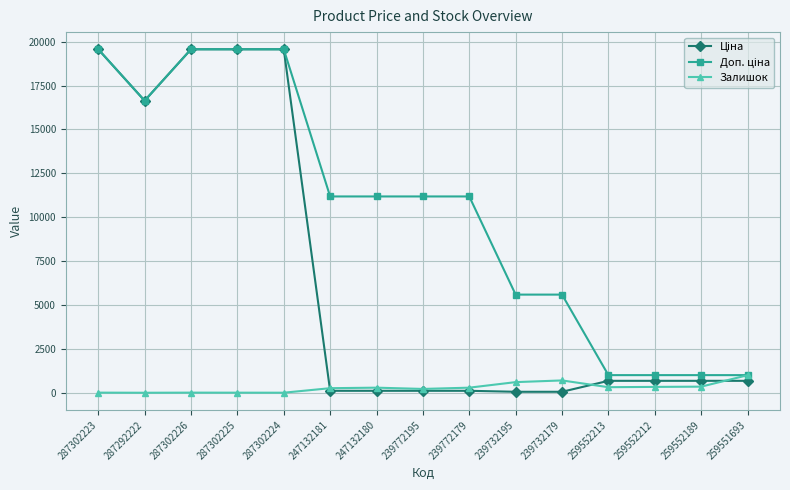

Is it true that Залишок equals 5.0 at 287302225?

True